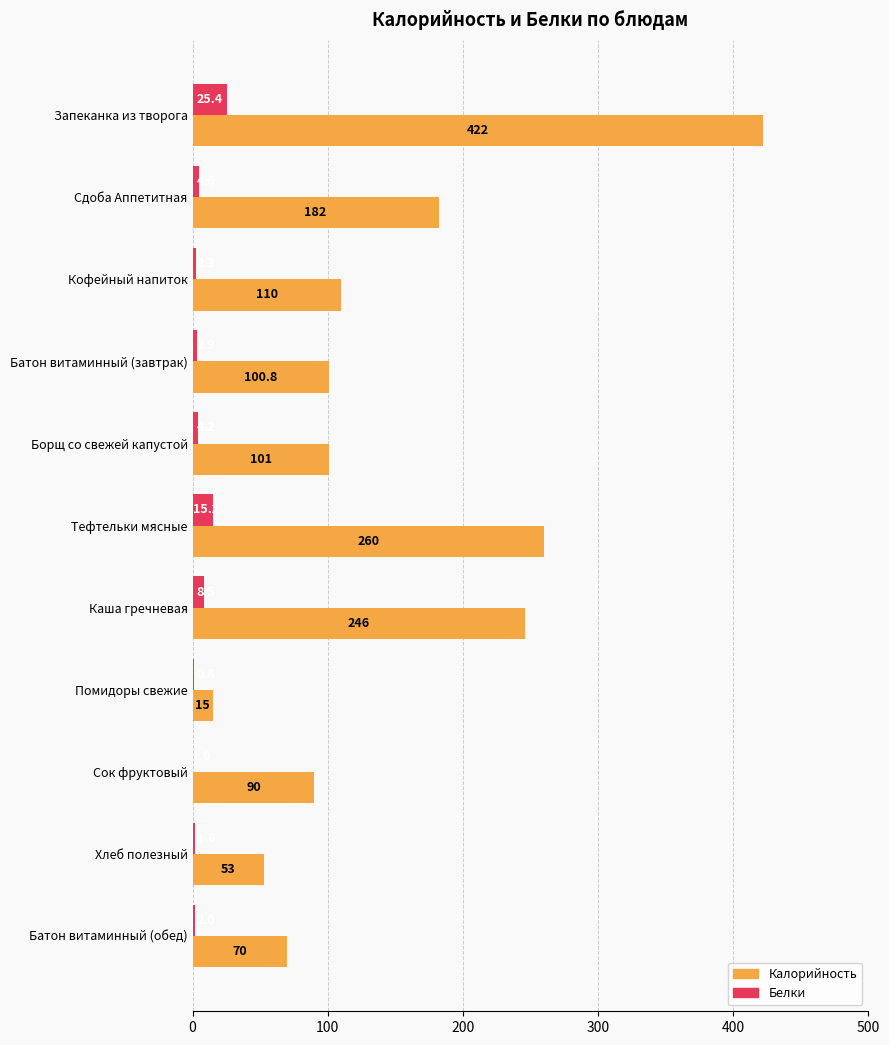

True or false: Калорийность has a value of 33.3 at Батон витаминный (завтрак).

False